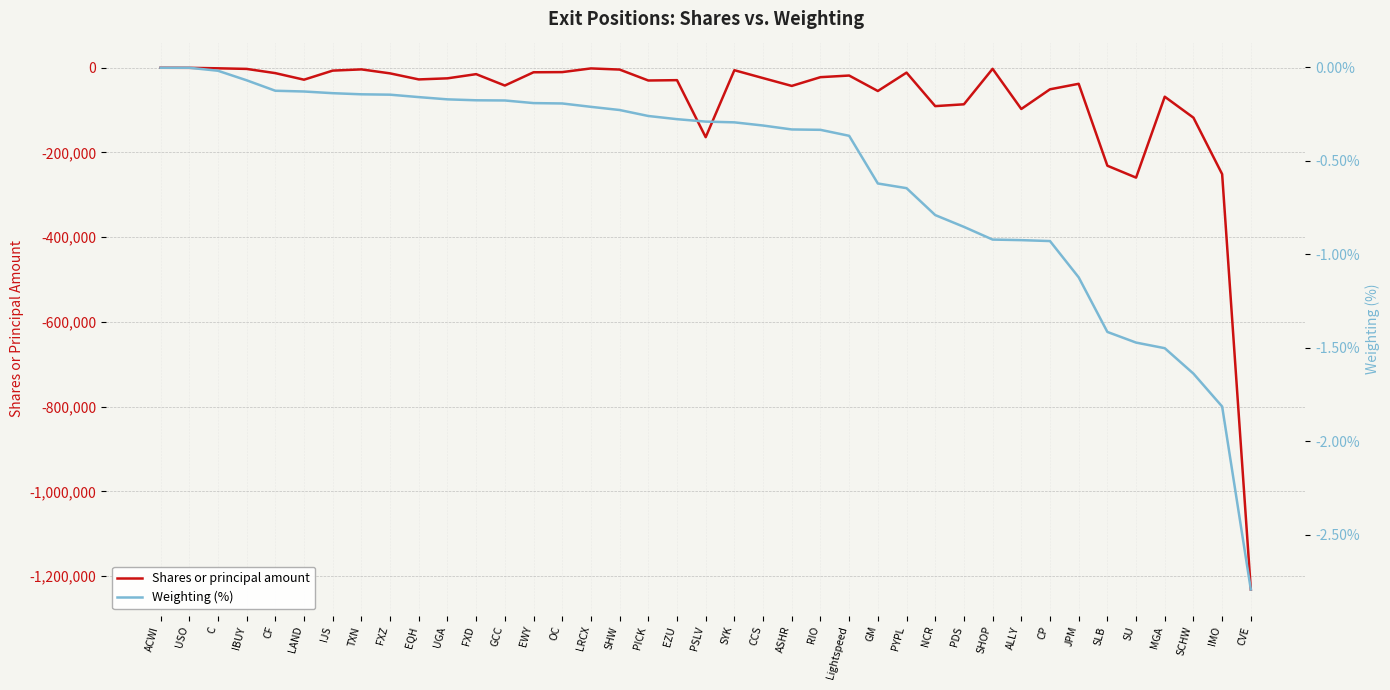

Which series changed the most between Lightspeed and NCR?

Shares or principal amount